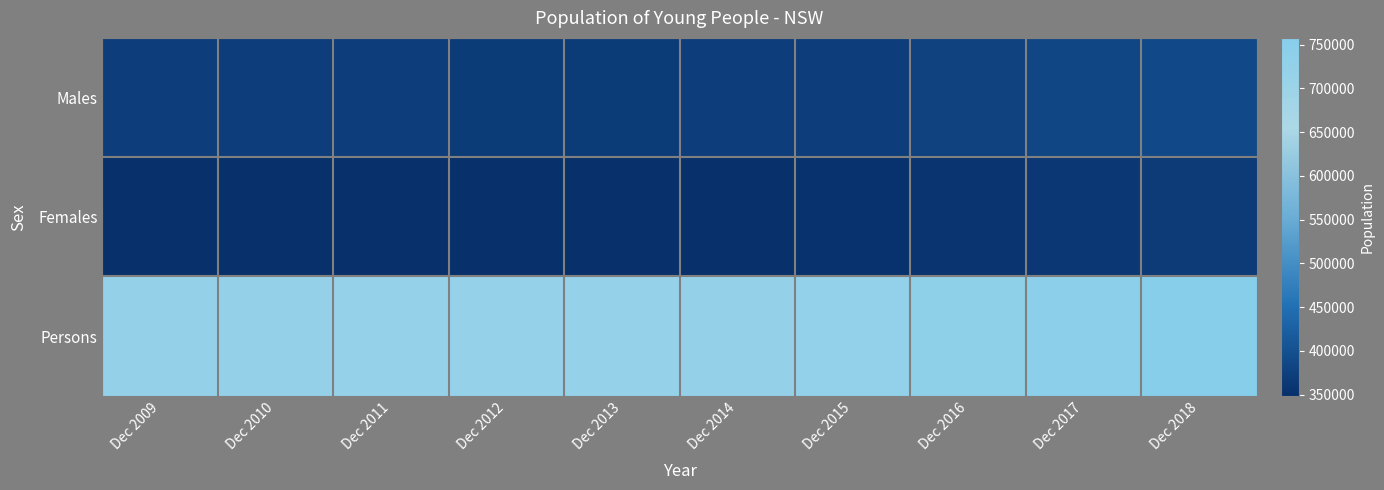

Reading left to right, transcribe all the data shown in this chart.

Males: Dec 2009=369904	Dec 2010=370069	Dec 2011=369723	Dec 2012=368780	Dec 2013=368606	Dec 2014=370077	Dec 2015=372744	Dec 2016=378052	Dec 2017=383976	Dec 2018=389780
Females: Dec 2009=349968	Dec 2010=349809	Dec 2011=349525	Dec 2012=348982	Dec 2013=348800	Dec 2014=349929	Dec 2015=352113	Dec 2016=356539	Dec 2017=362289	Dec 2018=367955
Persons: Dec 2009=719872	Dec 2010=719878	Dec 2011=719248	Dec 2012=717762	Dec 2013=717406	Dec 2014=720006	Dec 2015=724857	Dec 2016=734591	Dec 2017=746265	Dec 2018=757735